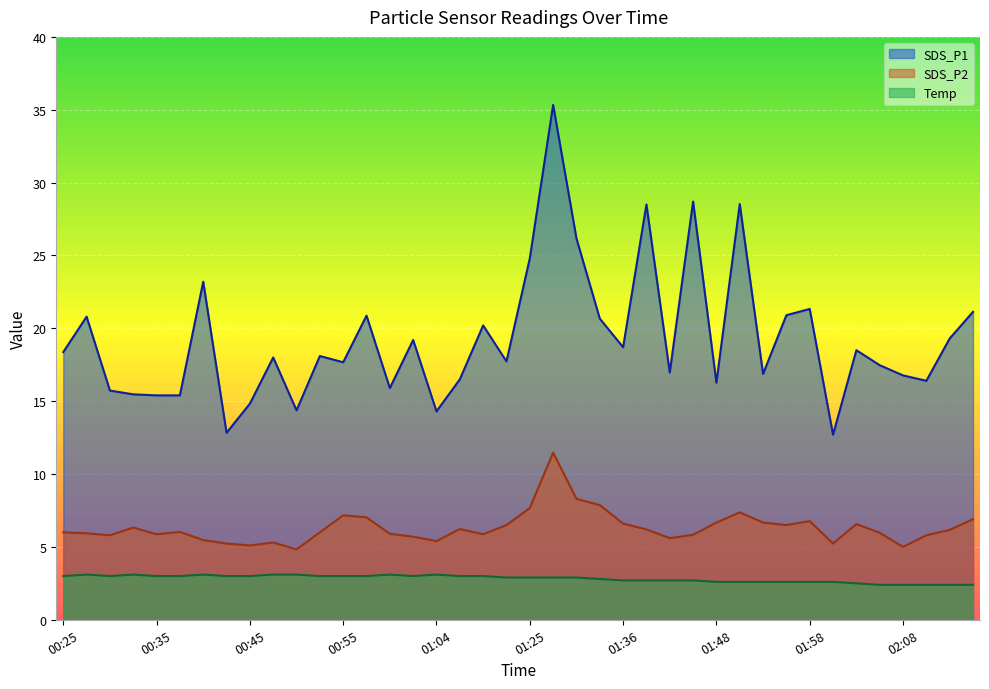

What is the minimum value shown in the chart?

2.4